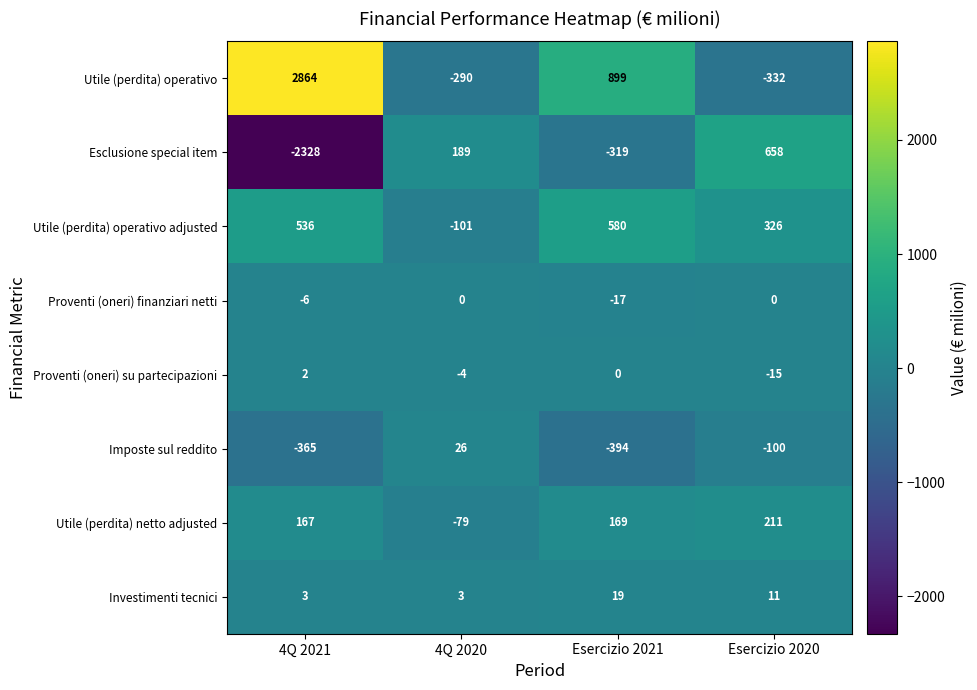

Rank the series at Esercizio 2021 from highest to lowest value.

Utile (perdita) operativo, Utile (perdita) operativo adjusted, Utile (perdita) netto adjusted, Investimenti tecnici, Proventi (oneri) su partecipazioni, Proventi (oneri) finanziari netti, Esclusione special item, Imposte sul reddito